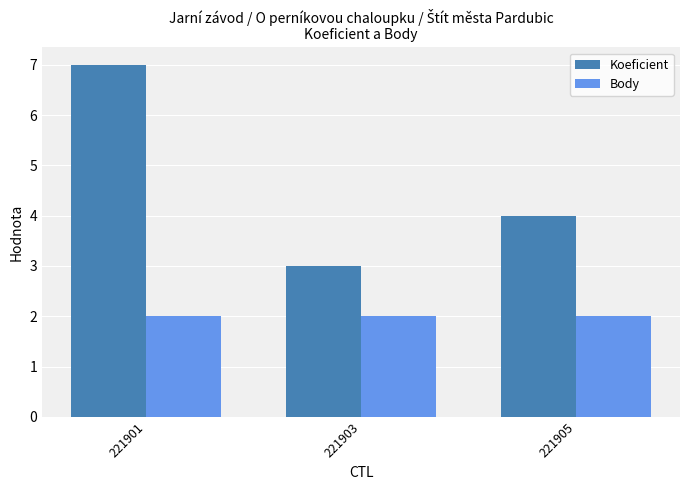

Count the number of data series in this chart.

2